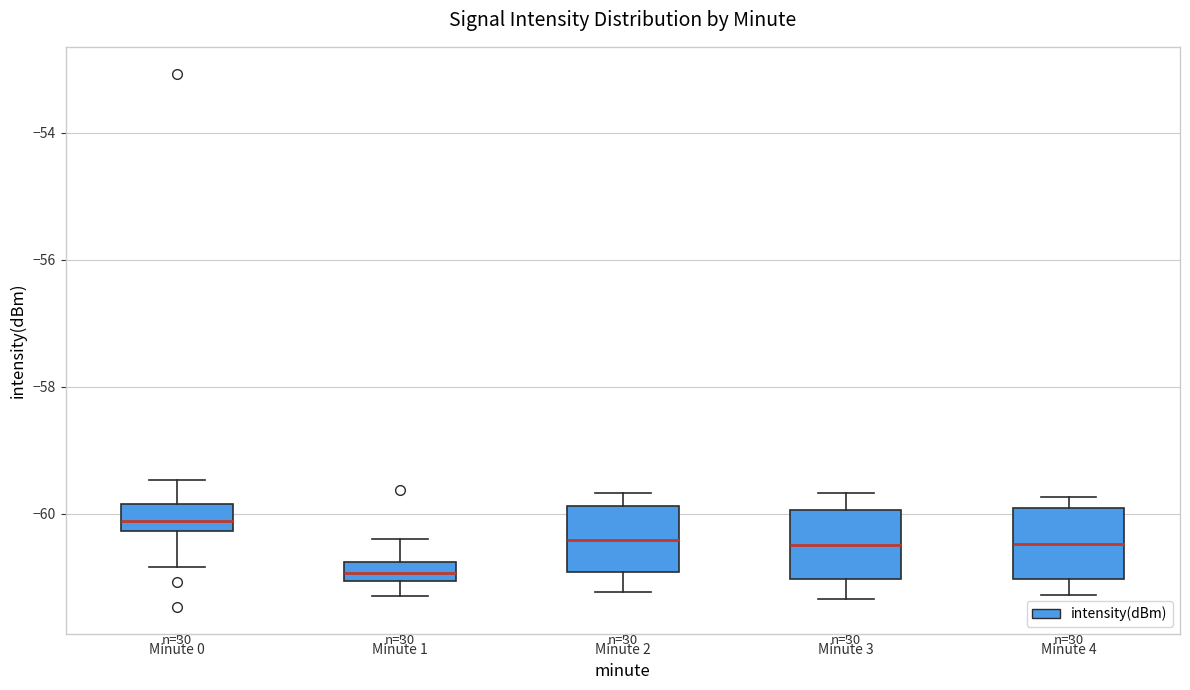

Where is the lower edge of the box for Minute 1 on the y-axis? The values are not printed on the chart, so give them approximately, as read against the axis.

-61.0